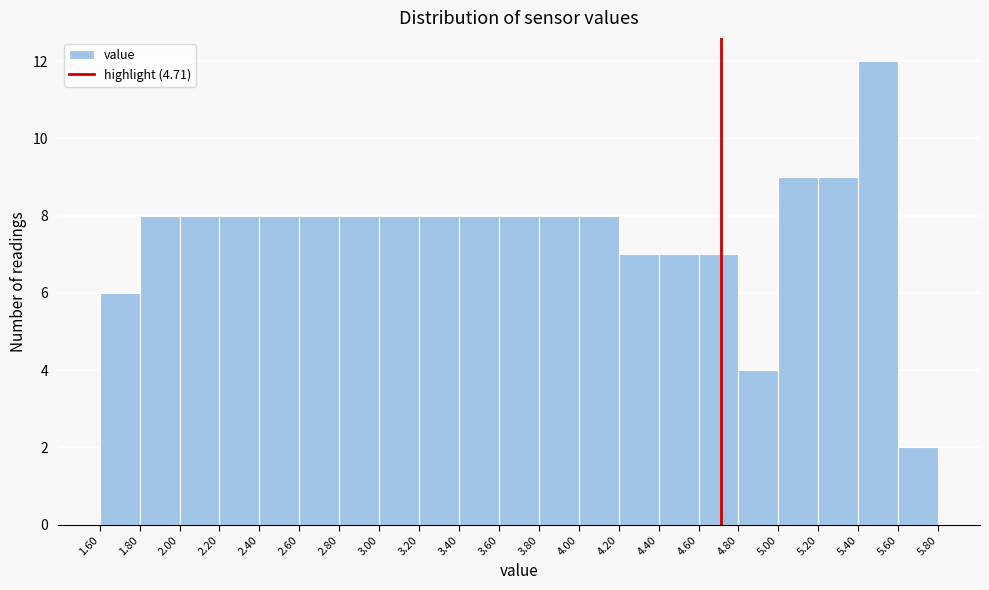

What is the height of the bar covering 3.60 to 3.80 on the x-axis? The values are not printed on the chart, so give them approximately, as read against the axis.

8